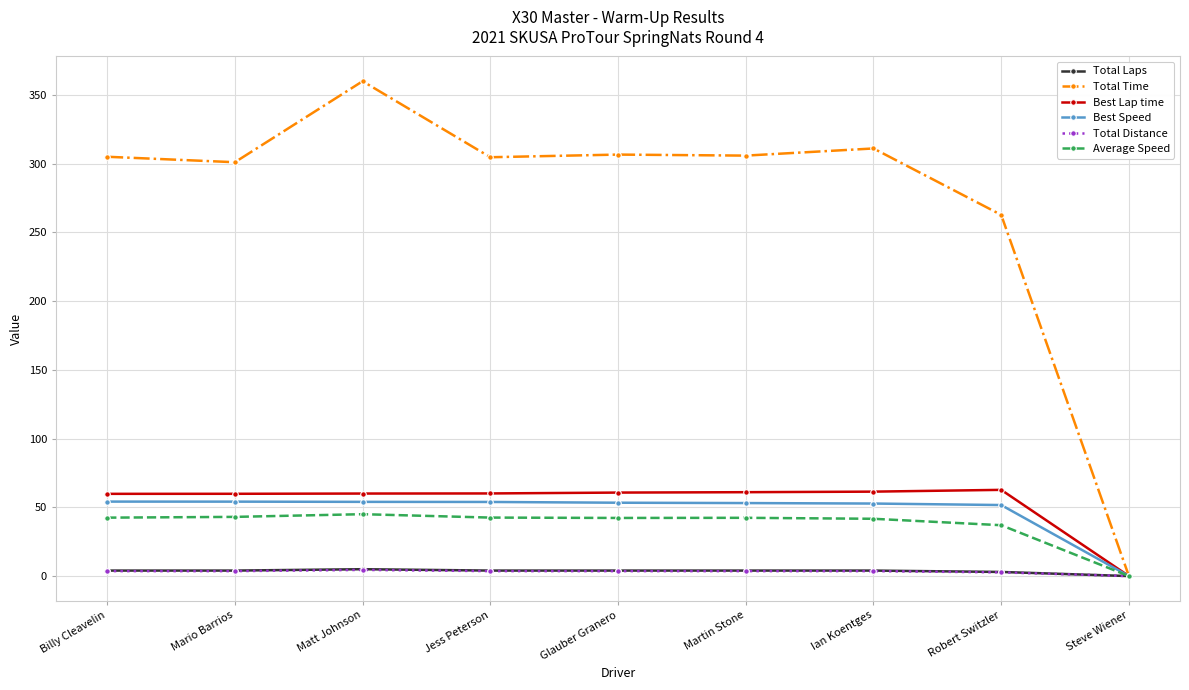

What is the label of the 3rd point from the right?

Ian Koentges